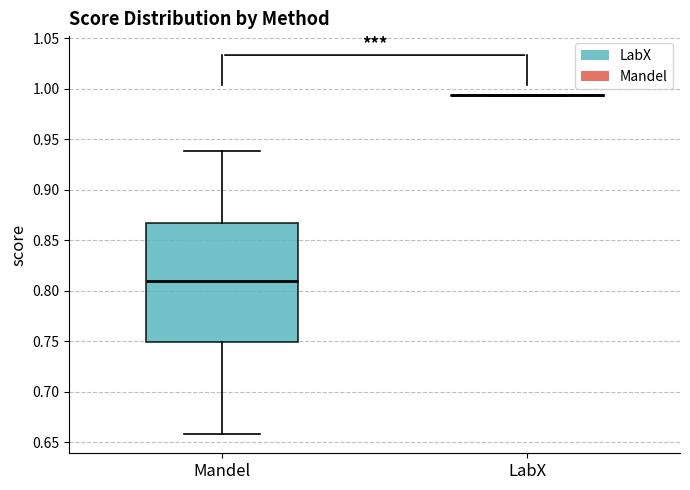

Reading left to right, read every box against the y-axis: the position of its median line, the range the box covers, and the ends of its whiskers. The values are not printed on the chart, so give them approximately, as read against the axis.

Mandel: median 0.810, box 0.750 to 0.865, whiskers 0.660 to 0.940
LabX: box collapsed to a line at 0.995, whiskers 0.995 to 0.995